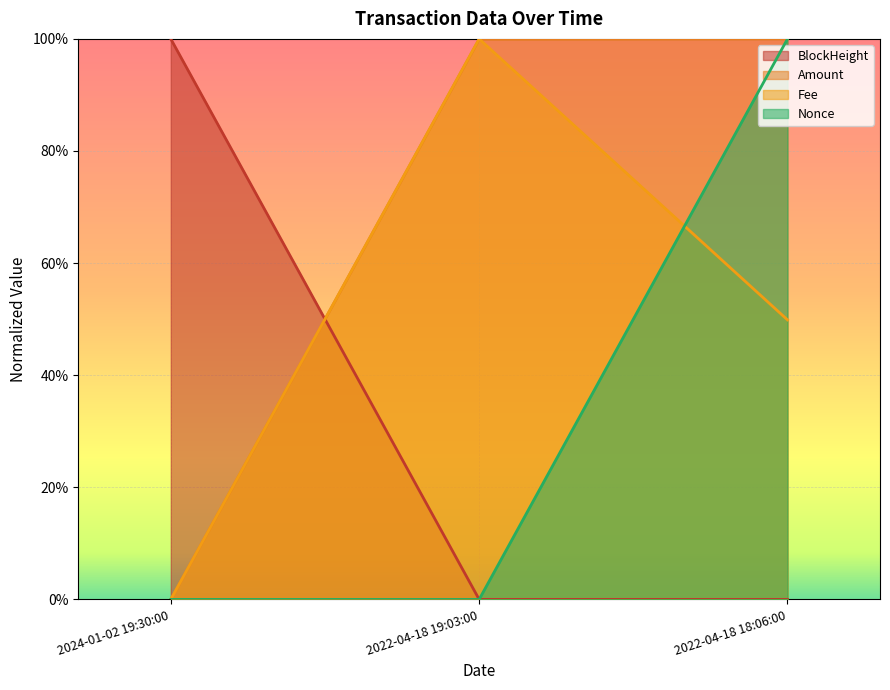

Which series has the widest spread of values?

BlockHeight